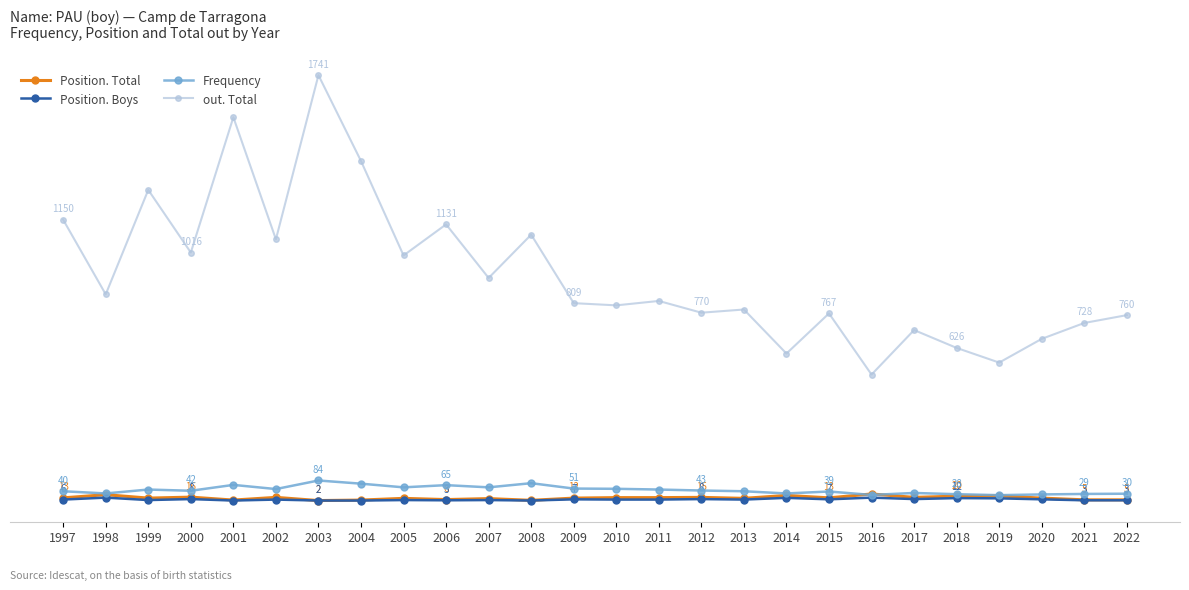

What is the highest value of the Frequency series?

84